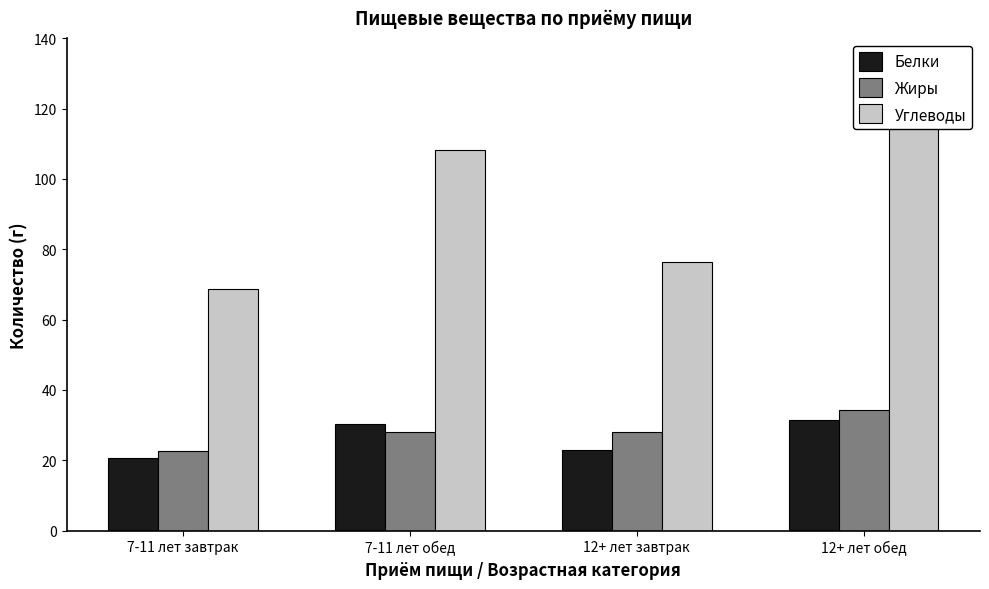

At which label does Жиры reach its minimum?

7-11 лет завтрак